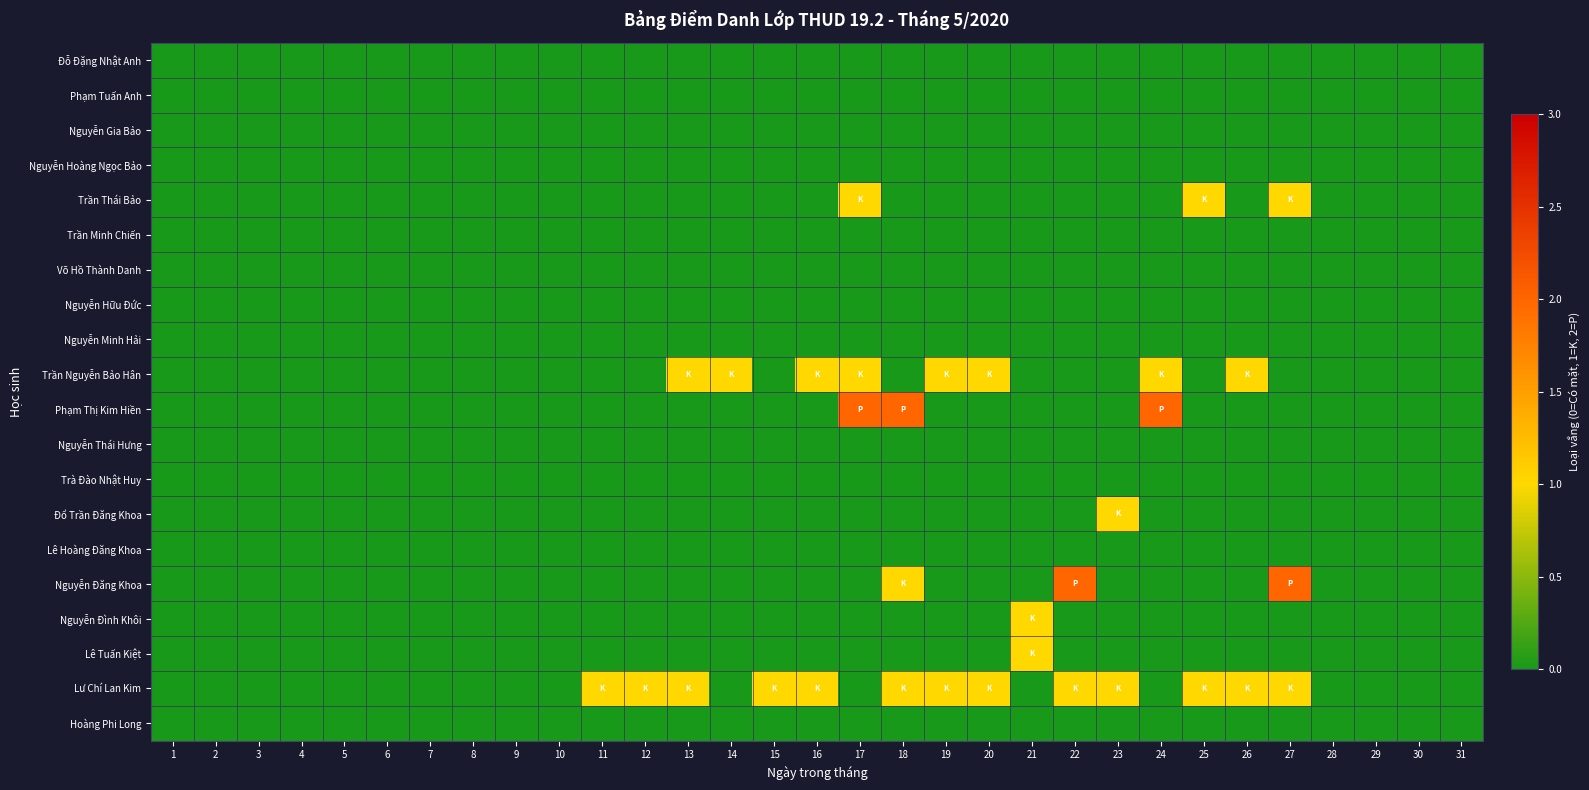

Reading left to right, extract all data points from this chart.

Đỗ Đặng Nhật Anh: 1=0	2=0	3=0	4=0	5=0	6=0	7=0	8=0	9=0	10=0	11=0	12=0	13=0	14=0	15=0	16=0	17=0	18=0	19=0	20=0	21=0	22=0	23=0	24=0	25=0	26=0	27=0	28=0	29=0	30=0	31=0
Phạm Tuấn Anh: 1=0	2=0	3=0	4=0	5=0	6=0	7=0	8=0	9=0	10=0	11=0	12=0	13=0	14=0	15=0	16=0	17=0	18=0	19=0	20=0	21=0	22=0	23=0	24=0	25=0	26=0	27=0	28=0	29=0	30=0	31=0
Nguyễn Gia Bảo: 1=0	2=0	3=0	4=0	5=0	6=0	7=0	8=0	9=0	10=0	11=0	12=0	13=0	14=0	15=0	16=0	17=0	18=0	19=0	20=0	21=0	22=0	23=0	24=0	25=0	26=0	27=0	28=0	29=0	30=0	31=0
Nguyễn Hoàng Ngọc Bảo: 1=0	2=0	3=0	4=0	5=0	6=0	7=0	8=0	9=0	10=0	11=0	12=0	13=0	14=0	15=0	16=0	17=0	18=0	19=0	20=0	21=0	22=0	23=0	24=0	25=0	26=0	27=0	28=0	29=0	30=0	31=0
Trần Thái Bảo: 1=0	2=0	3=0	4=0	5=0	6=0	7=0	8=0	9=0	10=0	11=0	12=0	13=0	14=0	15=0	16=0	17=1	18=0	19=0	20=0	21=0	22=0	23=0	24=0	25=1	26=0	27=1	28=0	29=0	30=0	31=0
Trần Minh Chiến: 1=0	2=0	3=0	4=0	5=0	6=0	7=0	8=0	9=0	10=0	11=0	12=0	13=0	14=0	15=0	16=0	17=0	18=0	19=0	20=0	21=0	22=0	23=0	24=0	25=0	26=0	27=0	28=0	29=0	30=0	31=0
Võ Hồ Thành Danh: 1=0	2=0	3=0	4=0	5=0	6=0	7=0	8=0	9=0	10=0	11=0	12=0	13=0	14=0	15=0	16=0	17=0	18=0	19=0	20=0	21=0	22=0	23=0	24=0	25=0	26=0	27=0	28=0	29=0	30=0	31=0
Nguyễn Hữu Đức: 1=0	2=0	3=0	4=0	5=0	6=0	7=0	8=0	9=0	10=0	11=0	12=0	13=0	14=0	15=0	16=0	17=0	18=0	19=0	20=0	21=0	22=0	23=0	24=0	25=0	26=0	27=0	28=0	29=0	30=0	31=0
Nguyễn Minh Hải: 1=0	2=0	3=0	4=0	5=0	6=0	7=0	8=0	9=0	10=0	11=0	12=0	13=0	14=0	15=0	16=0	17=0	18=0	19=0	20=0	21=0	22=0	23=0	24=0	25=0	26=0	27=0	28=0	29=0	30=0	31=0
Trần Nguyễn Bảo Hân: 1=0	2=0	3=0	4=0	5=0	6=0	7=0	8=0	9=0	10=0	11=0	12=0	13=1	14=1	15=0	16=1	17=1	18=0	19=1	20=1	21=0	22=0	23=0	24=1	25=0	26=1	27=0	28=0	29=0	30=0	31=0
Phạm Thị Kim Hiền: 1=0	2=0	3=0	4=0	5=0	6=0	7=0	8=0	9=0	10=0	11=0	12=0	13=0	14=0	15=0	16=0	17=2	18=2	19=0	20=0	21=0	22=0	23=0	24=2	25=0	26=0	27=0	28=0	29=0	30=0	31=0
Nguyễn Thái Hưng: 1=0	2=0	3=0	4=0	5=0	6=0	7=0	8=0	9=0	10=0	11=0	12=0	13=0	14=0	15=0	16=0	17=0	18=0	19=0	20=0	21=0	22=0	23=0	24=0	25=0	26=0	27=0	28=0	29=0	30=0	31=0
Trà Đào Nhật Huy: 1=0	2=0	3=0	4=0	5=0	6=0	7=0	8=0	9=0	10=0	11=0	12=0	13=0	14=0	15=0	16=0	17=0	18=0	19=0	20=0	21=0	22=0	23=0	24=0	25=0	26=0	27=0	28=0	29=0	30=0	31=0
Đổ Trần Đăng Khoa: 1=0	2=0	3=0	4=0	5=0	6=0	7=0	8=0	9=0	10=0	11=0	12=0	13=0	14=0	15=0	16=0	17=0	18=0	19=0	20=0	21=0	22=0	23=1	24=0	25=0	26=0	27=0	28=0	29=0	30=0	31=0
Lê Hoàng Đăng Khoa: 1=0	2=0	3=0	4=0	5=0	6=0	7=0	8=0	9=0	10=0	11=0	12=0	13=0	14=0	15=0	16=0	17=0	18=0	19=0	20=0	21=0	22=0	23=0	24=0	25=0	26=0	27=0	28=0	29=0	30=0	31=0
Nguyễn Đăng Khoa: 1=0	2=0	3=0	4=0	5=0	6=0	7=0	8=0	9=0	10=0	11=0	12=0	13=0	14=0	15=0	16=0	17=0	18=1	19=0	20=0	21=0	22=2	23=0	24=0	25=0	26=0	27=2	28=0	29=0	30=0	31=0
Nguyễn Đình Khôi: 1=0	2=0	3=0	4=0	5=0	6=0	7=0	8=0	9=0	10=0	11=0	12=0	13=0	14=0	15=0	16=0	17=0	18=0	19=0	20=0	21=1	22=0	23=0	24=0	25=0	26=0	27=0	28=0	29=0	30=0	31=0
Lê Tuấn Kiệt: 1=0	2=0	3=0	4=0	5=0	6=0	7=0	8=0	9=0	10=0	11=0	12=0	13=0	14=0	15=0	16=0	17=0	18=0	19=0	20=0	21=1	22=0	23=0	24=0	25=0	26=0	27=0	28=0	29=0	30=0	31=0
Lư Chí Lan Kim: 1=0	2=0	3=0	4=0	5=0	6=0	7=0	8=0	9=0	10=0	11=1	12=1	13=1	14=0	15=1	16=1	17=0	18=1	19=1	20=1	21=0	22=1	23=1	24=0	25=1	26=1	27=1	28=0	29=0	30=0	31=0
Hoàng Phi Long: 1=0	2=0	3=0	4=0	5=0	6=0	7=0	8=0	9=0	10=0	11=0	12=0	13=0	14=0	15=0	16=0	17=0	18=0	19=0	20=0	21=0	22=0	23=0	24=0	25=0	26=0	27=0	28=0	29=0	30=0	31=0